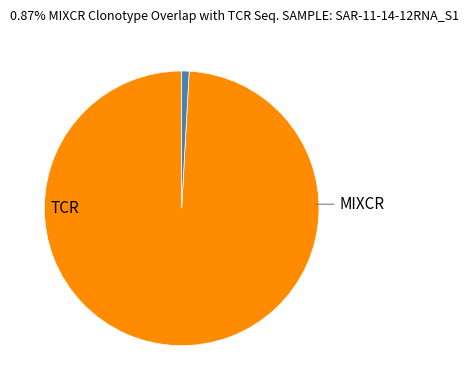

Is there any slice that represents more than half of the pie?

Yes